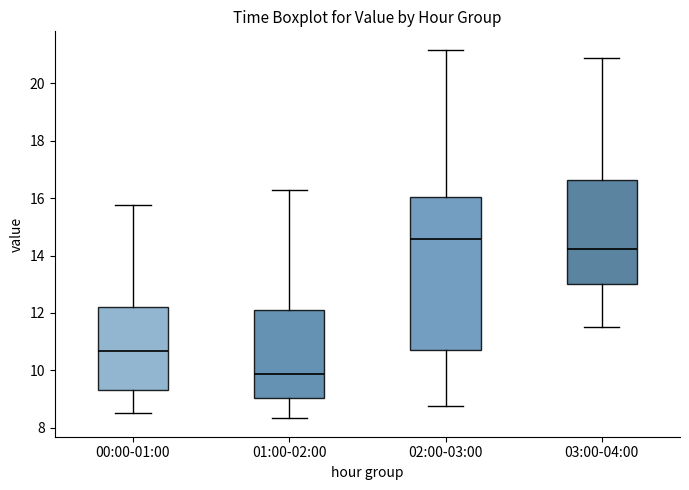

Reading left to right, read every box against the y-axis: the position of its median line, the range the box covers, and the ends of its whiskers. The values are not printed on the chart, so give them approximately, as read against the axis.

00:00-01:00: median 10.6, box 9.4 to 12.2, whiskers 8.6 to 15.8
01:00-02:00: median 9.8, box 9.0 to 12.2, whiskers 8.4 to 16.4
02:00-03:00: median 14.6, box 10.8 to 16.0, whiskers 8.8 to 21.2
03:00-04:00: median 14.2, box 13.0 to 16.6, whiskers 11.6 to 21.0